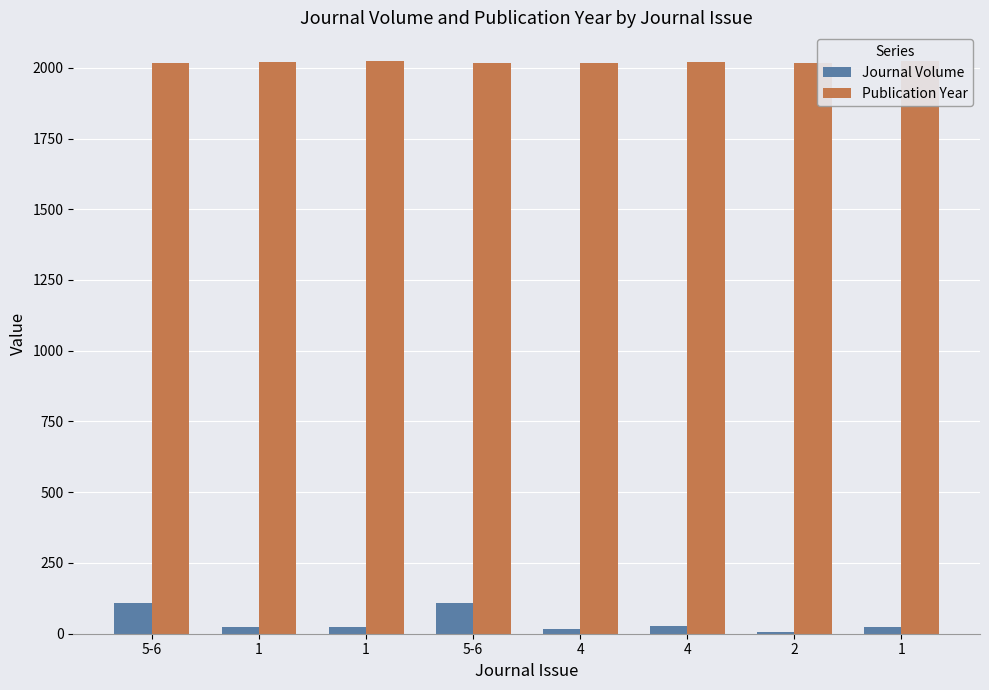

What are all the series names shown in the legend?

Journal Volume, Publication Year